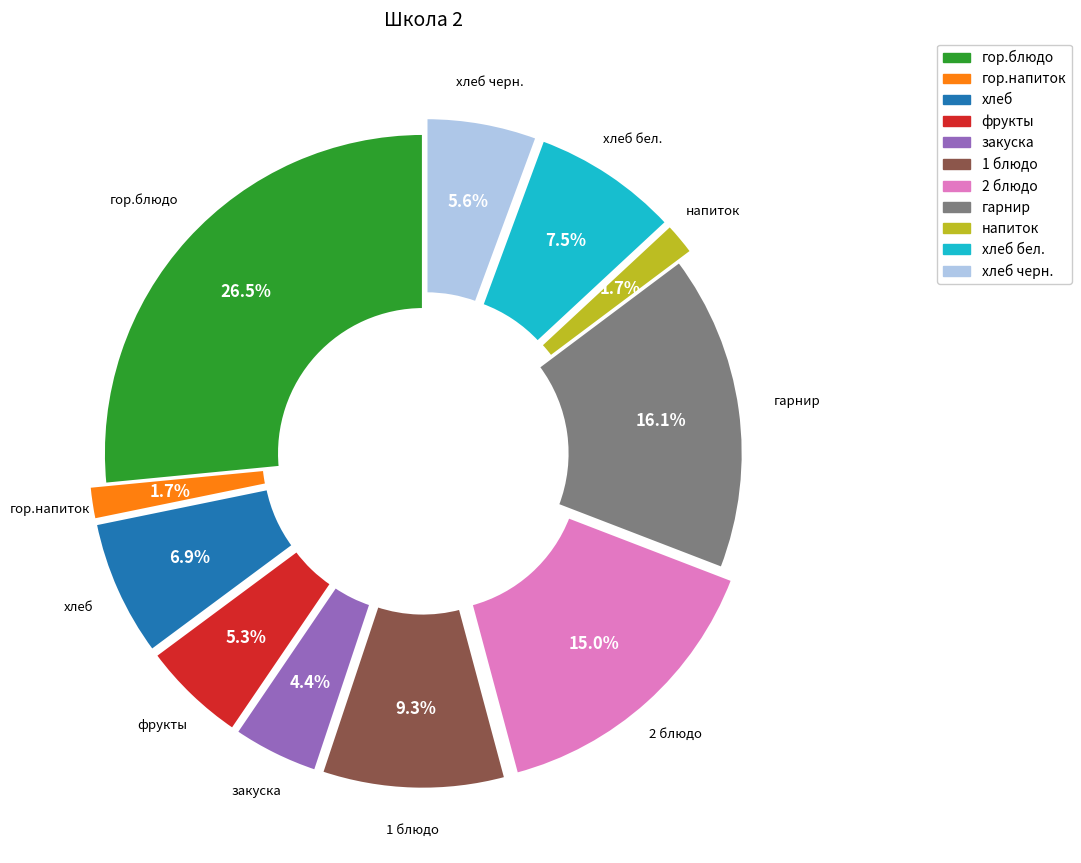

Is there any slice that represents more than half of the pie?

No